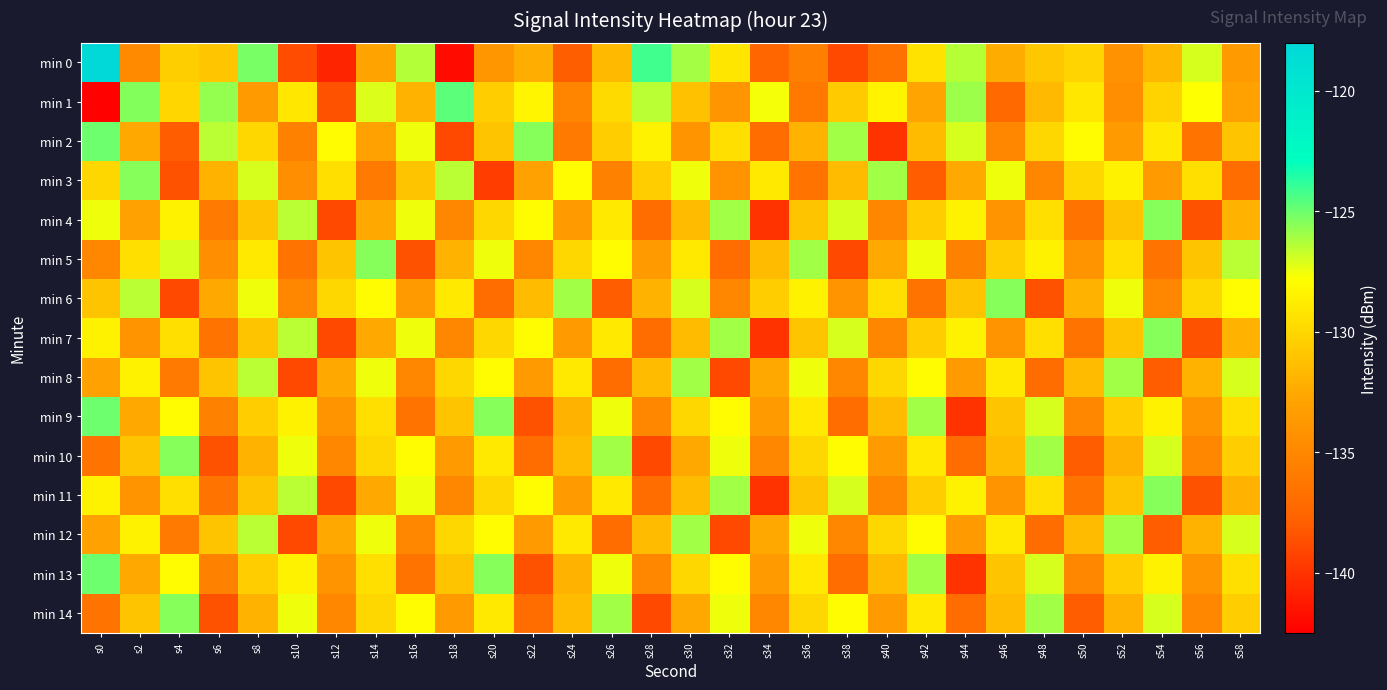

At how many categories does at least one series exceed -121?

1